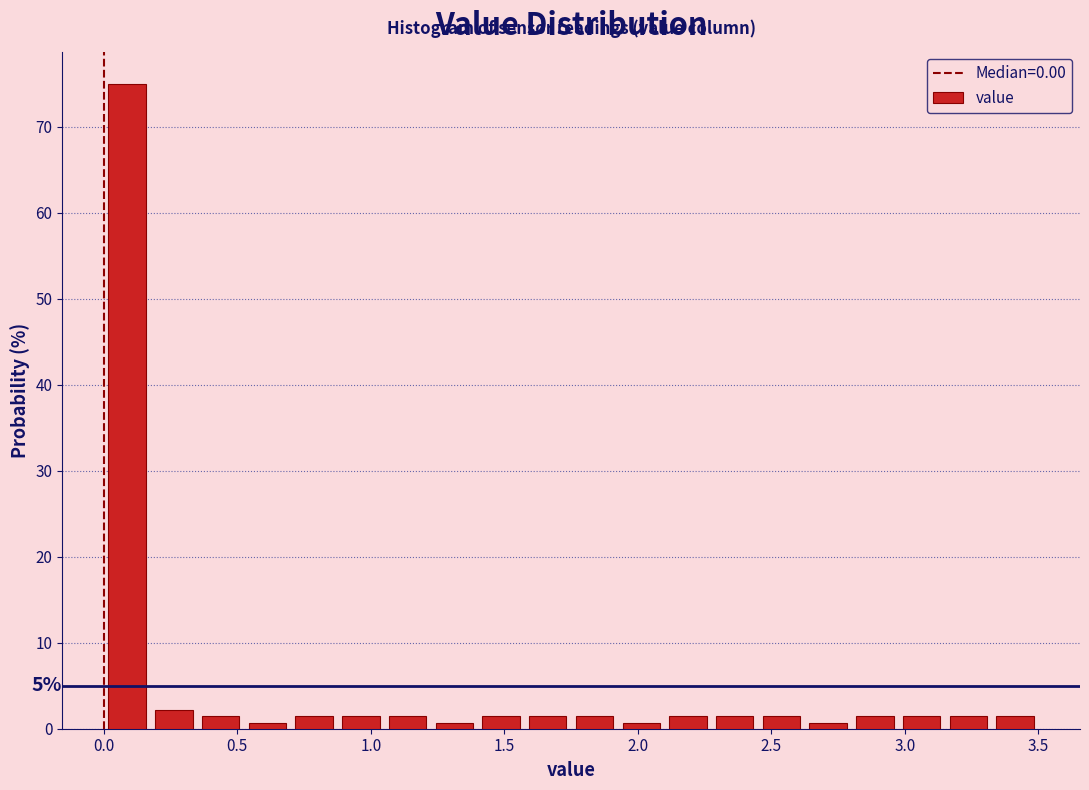

Read against the x-axis, roughly where is the centre of the tallest bar?

0.10